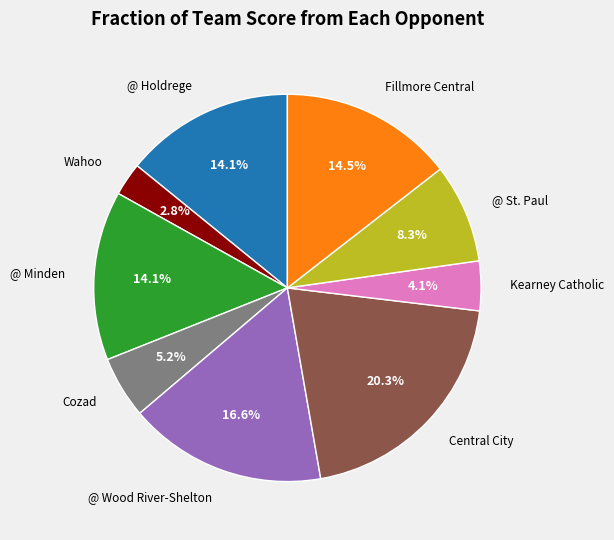

To the nearest percent, what is the difference between the largest and smallest slice percentages?

18%